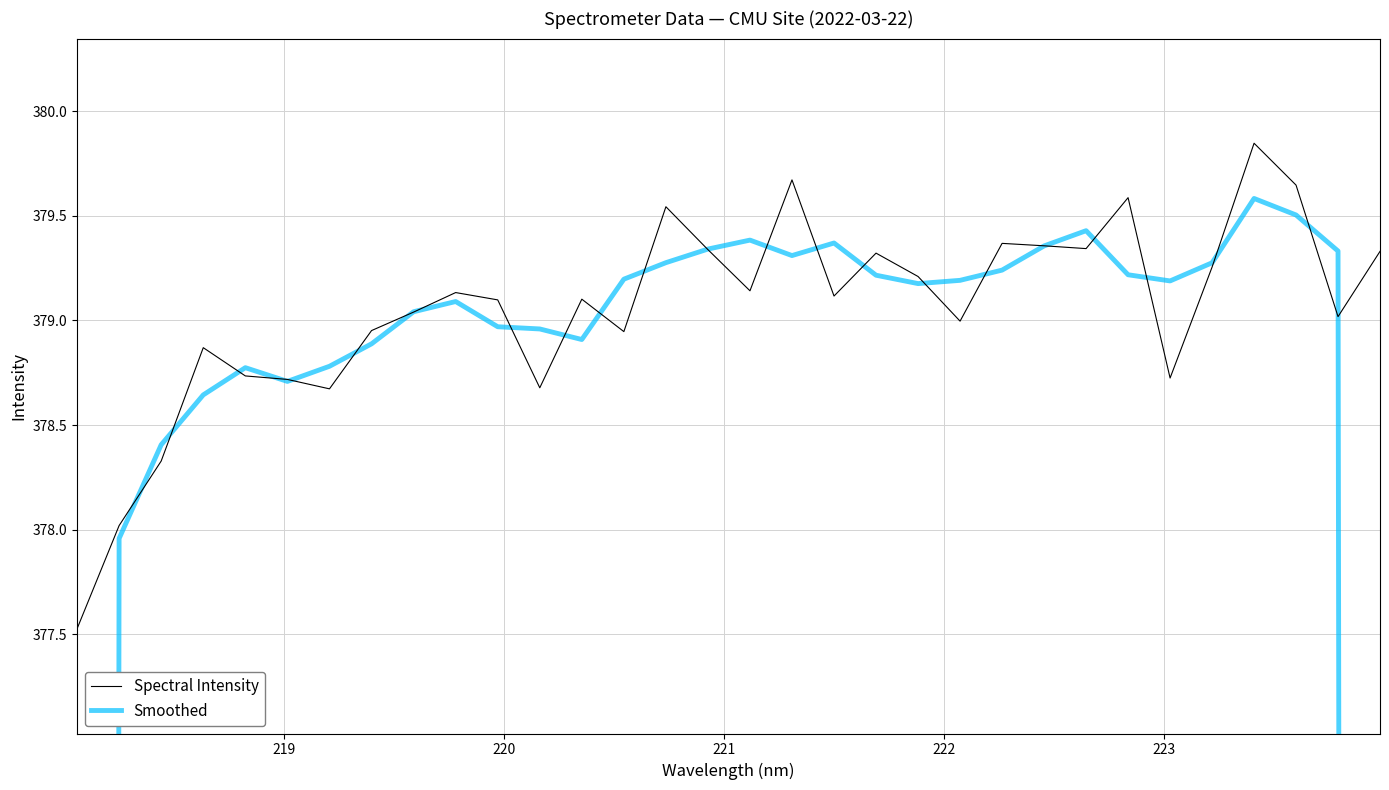

What is the difference between the second highest and minimum values in the Smoothed series?

127.7